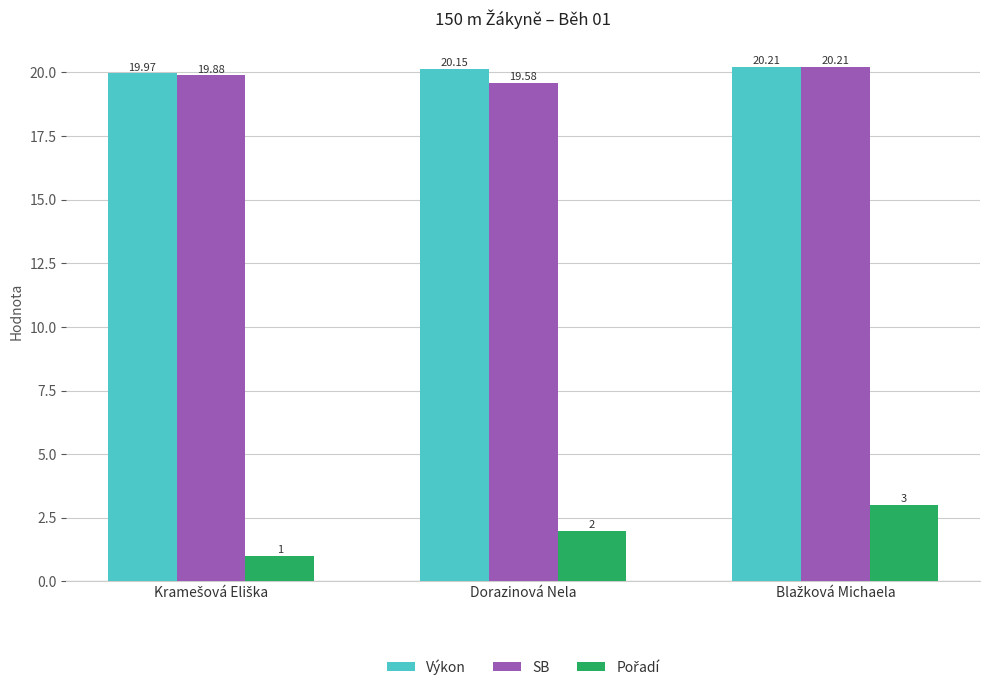

Does the chart contain stacked bars?

No